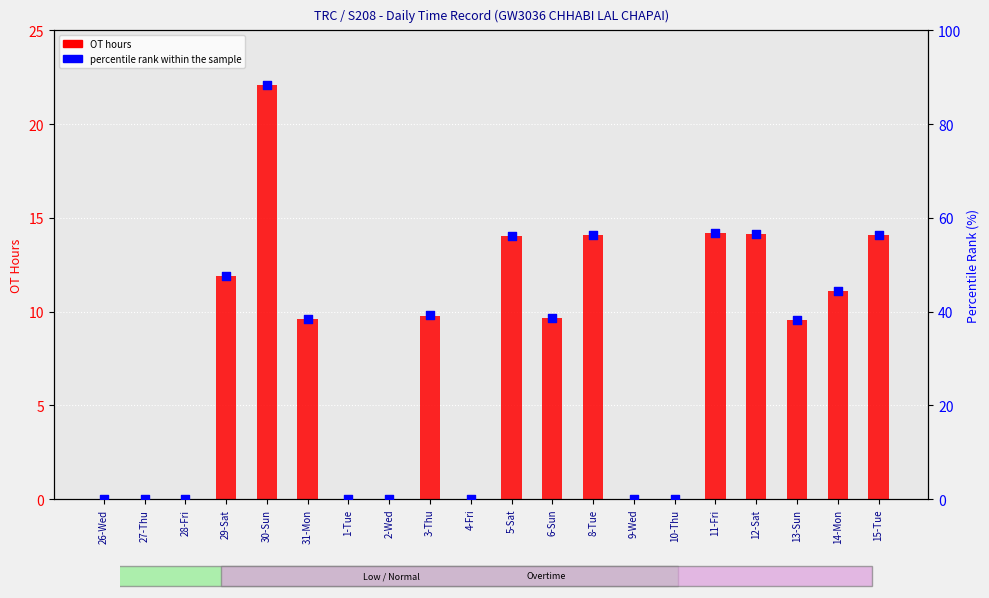

Which series has the largest total across all categories?

percentile rank within the sample